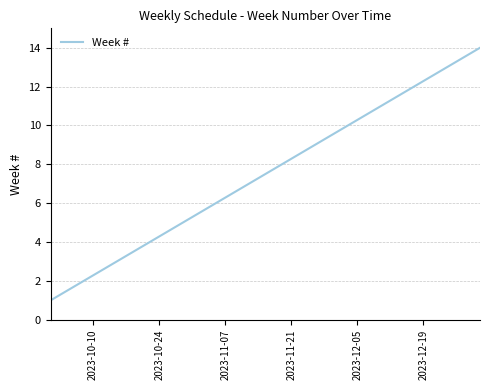

Reading left to right, transcribe all the data shown in this chart.

1	2	3	4	5	6	7	8	9	10	11	12	13	14